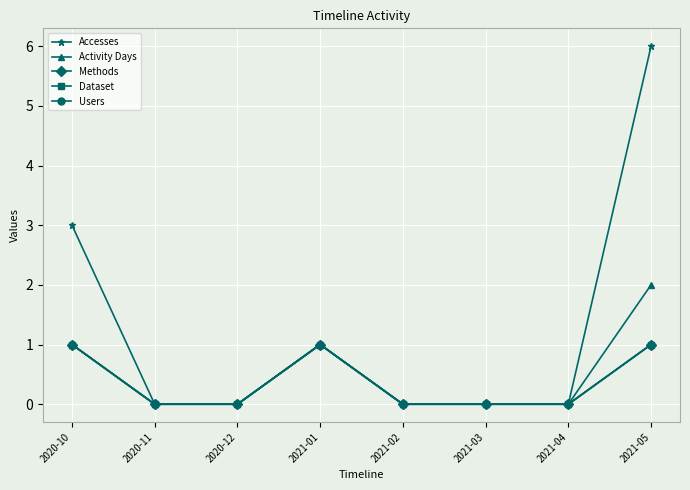

Reading right to left, extract all data points from this chart.

Accesses: 2021-05=6	2021-04=0	2021-03=0	2021-02=0	2021-01=1	2020-12=0	2020-11=0	2020-10=3
Activity Days: 2021-05=2	2021-04=0	2021-03=0	2021-02=0	2021-01=1	2020-12=0	2020-11=0	2020-10=1
Methods: 2021-05=1	2021-04=0	2021-03=0	2021-02=0	2021-01=1	2020-12=0	2020-11=0	2020-10=1
Dataset: 2021-05=1	2021-04=0	2021-03=0	2021-02=0	2021-01=1	2020-12=0	2020-11=0	2020-10=1
Users: 2021-05=1	2021-04=0	2021-03=0	2021-02=0	2021-01=1	2020-12=0	2020-11=0	2020-10=1